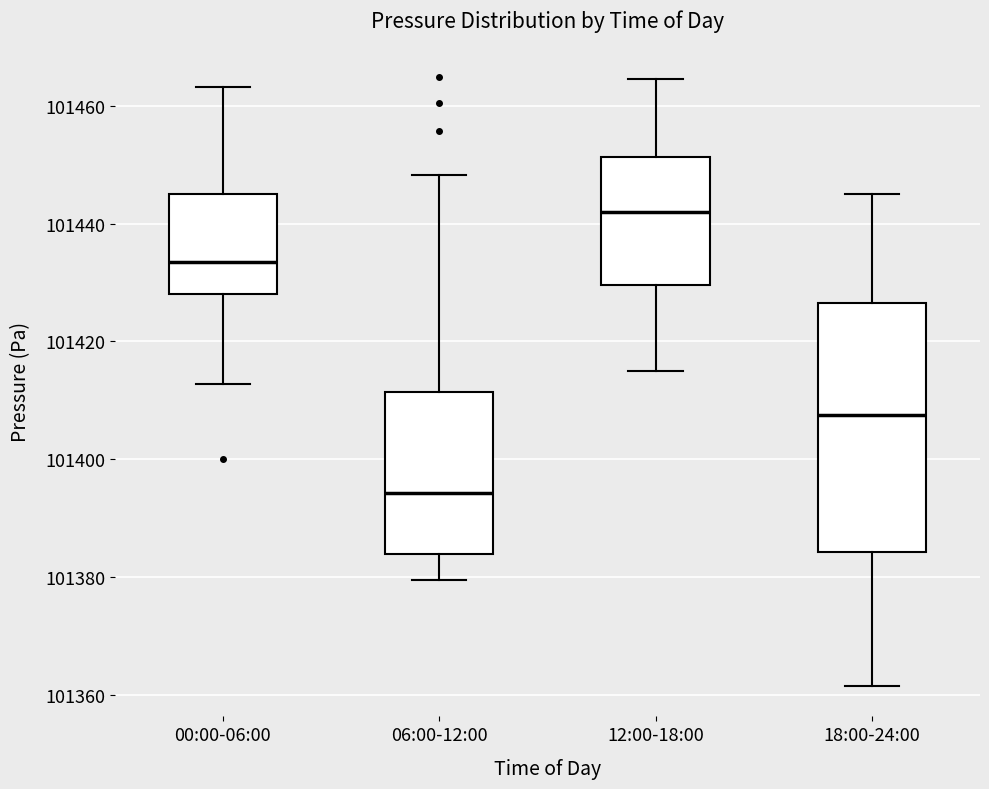

Reading left to right, transcribe this box plot: for each box, give where its median line is, the range the box spans, and where its two whiskers end, as read against the y-axis. The values are not printed on the chart, so give them approximately, as read against the axis.

00:00-06:00: median 101434, box 101428 to 101446, whiskers 101412 to 101464
06:00-12:00: median 101394, box 101384 to 101412, whiskers 101380 to 101448
12:00-18:00: median 101442, box 101430 to 101452, whiskers 101416 to 101464
18:00-24:00: median 101408, box 101384 to 101426, whiskers 101362 to 101444